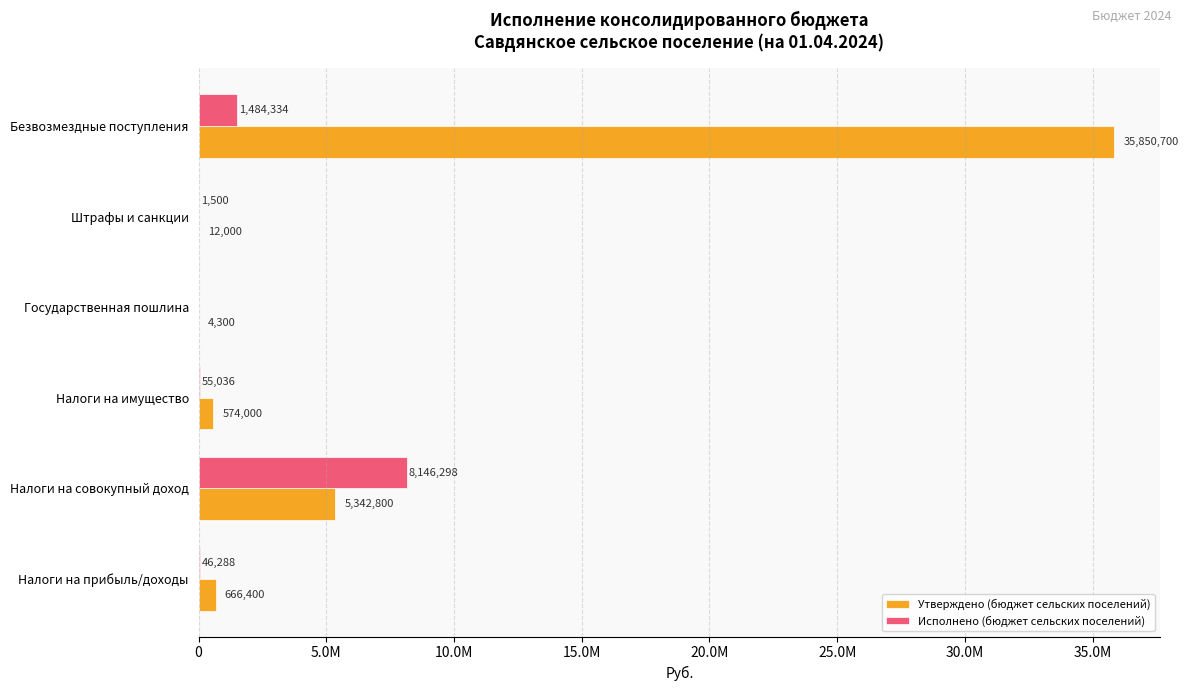

What are all the series names shown in the legend?

Утверждено (бюджет сельских поселений), Исполнено (бюджет сельских поселений)